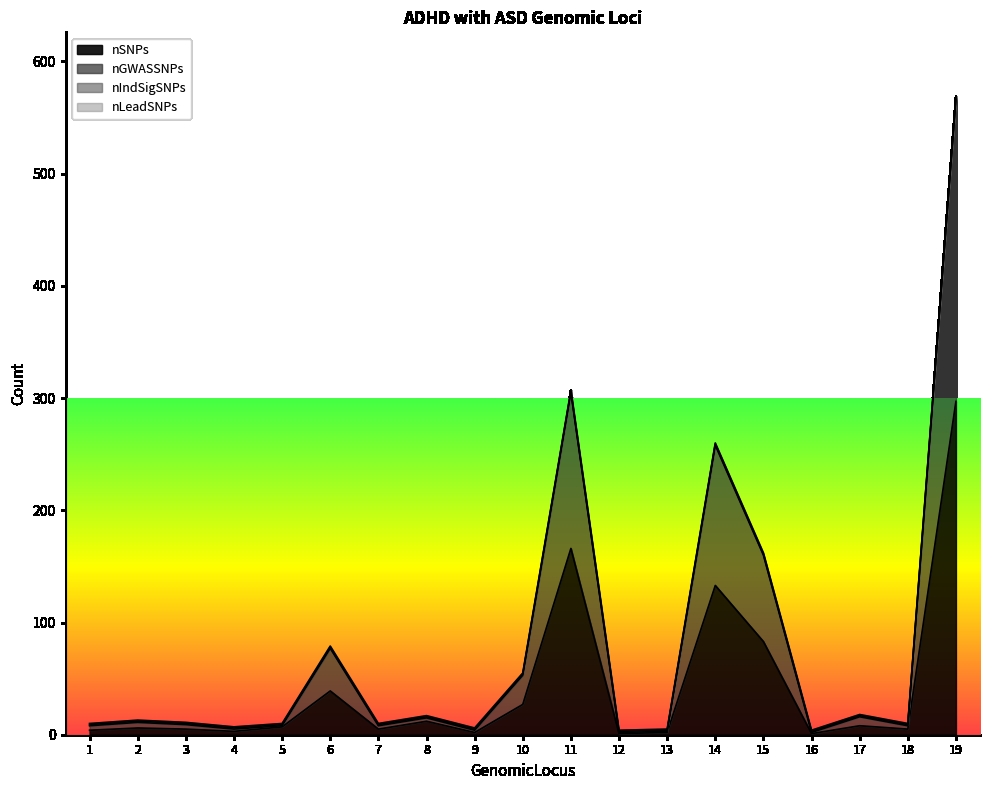

What is the highest value of the nSNPs series?

297